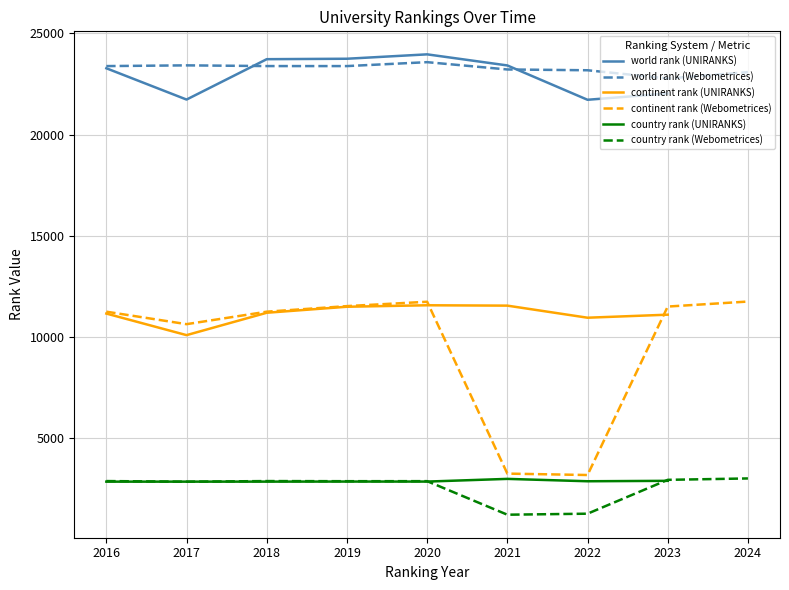

How many values in the country rank series are below 2865?

8